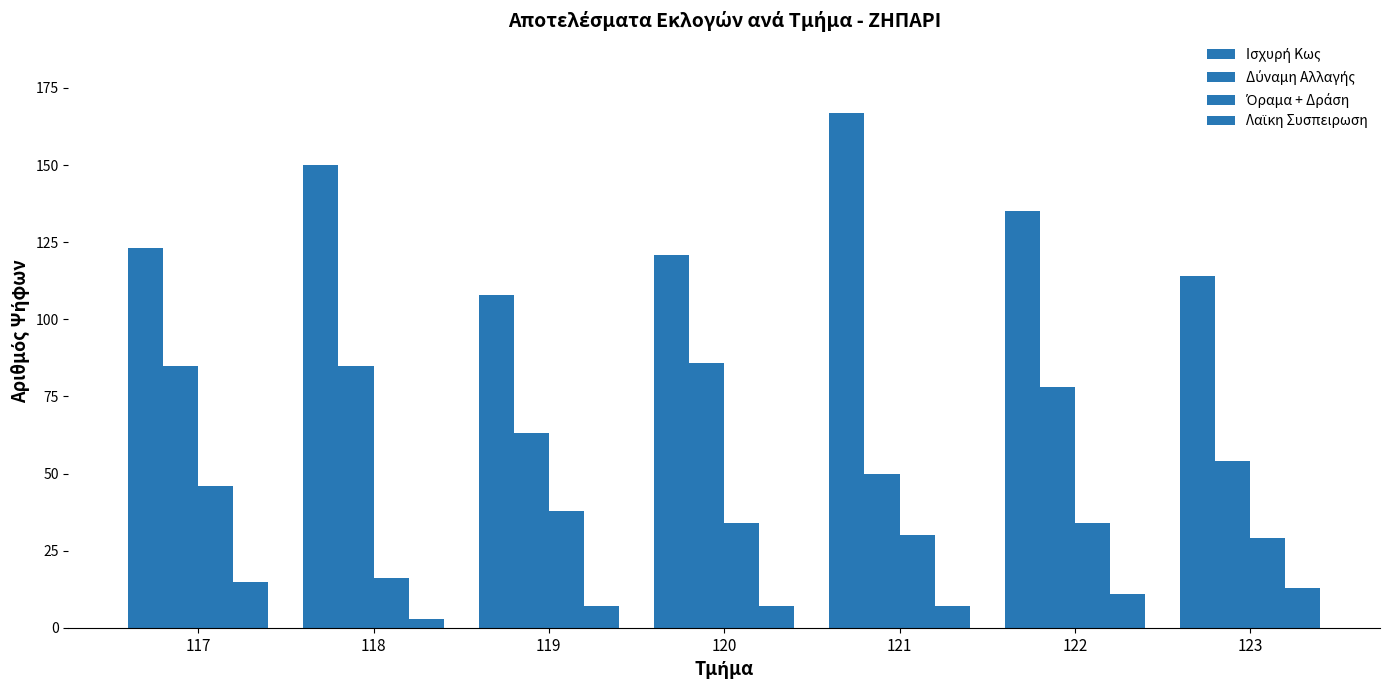

How many bars are there in total?

28